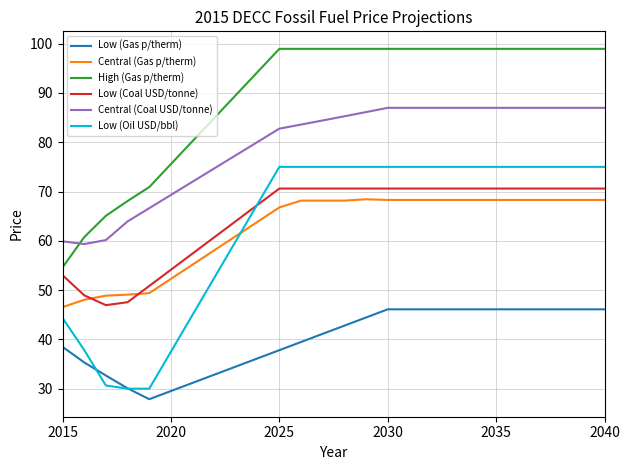

True or false: High (Gas p/therm) and Low (Oil USD/bbl) cross at least once.

False